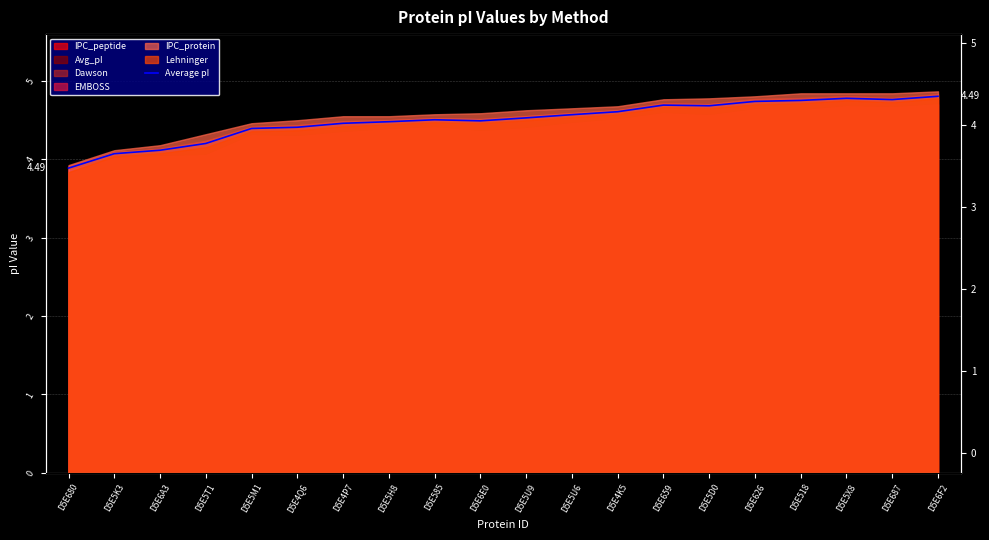

What is the difference between the maximum and minimum values?

0.9